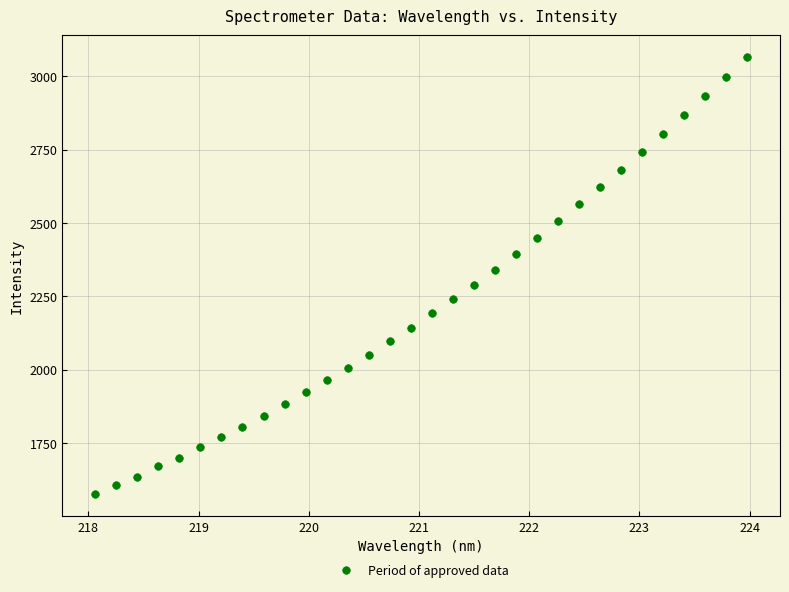

What is the range of Y values (max minus min)?

1490.6